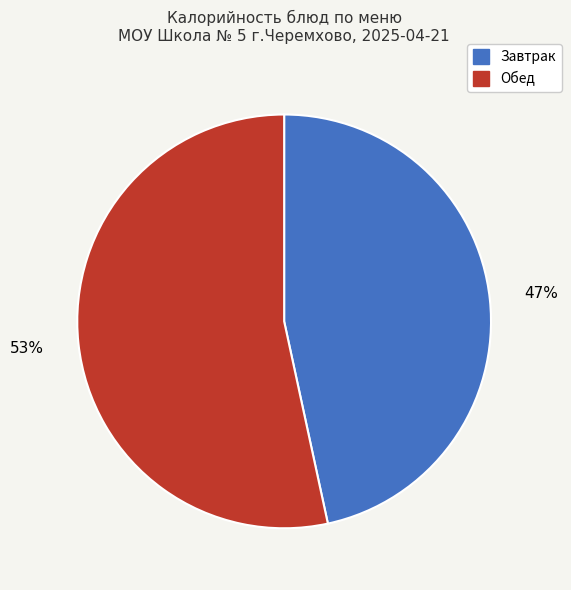

Which slice is the smallest?

Завтрак